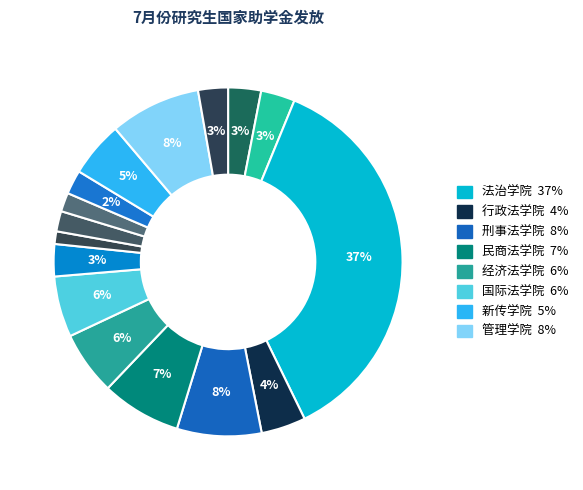

How many segments does this pie chart have?

16